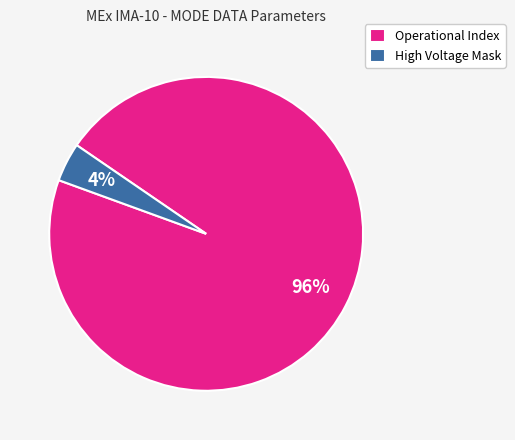

Which slice represents more than half of the pie?

Operational Index